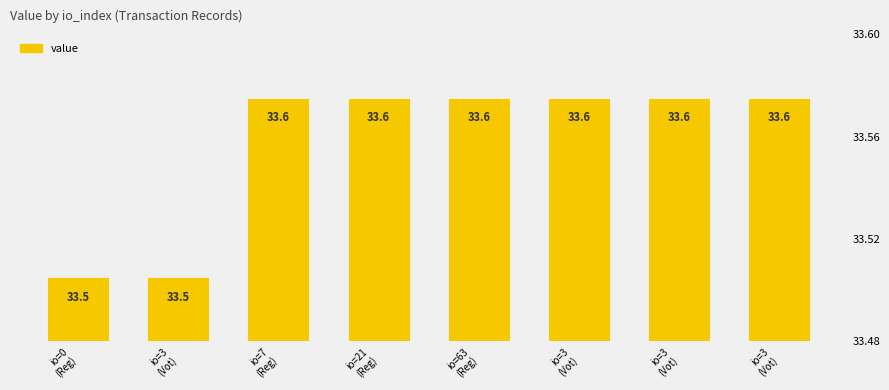

List the labels in order of value, largest first.

io=7
(Reg), io=21
(Reg), io=63
(Reg), io=3
(Vot), io=3
(Vot), io=3
(Vot), io=0
(Reg), io=3
(Vot)